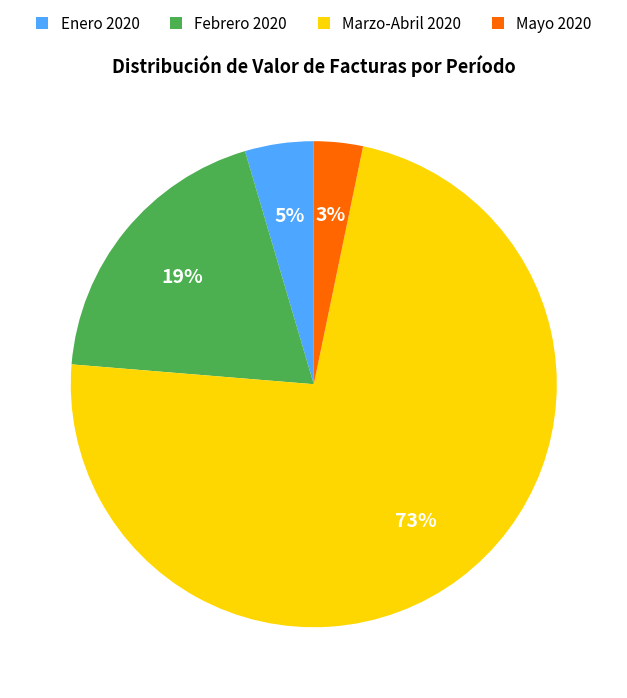

Do Marzo-Abril 2020 and Mayo 2020 together represent more than half of the pie?

Yes